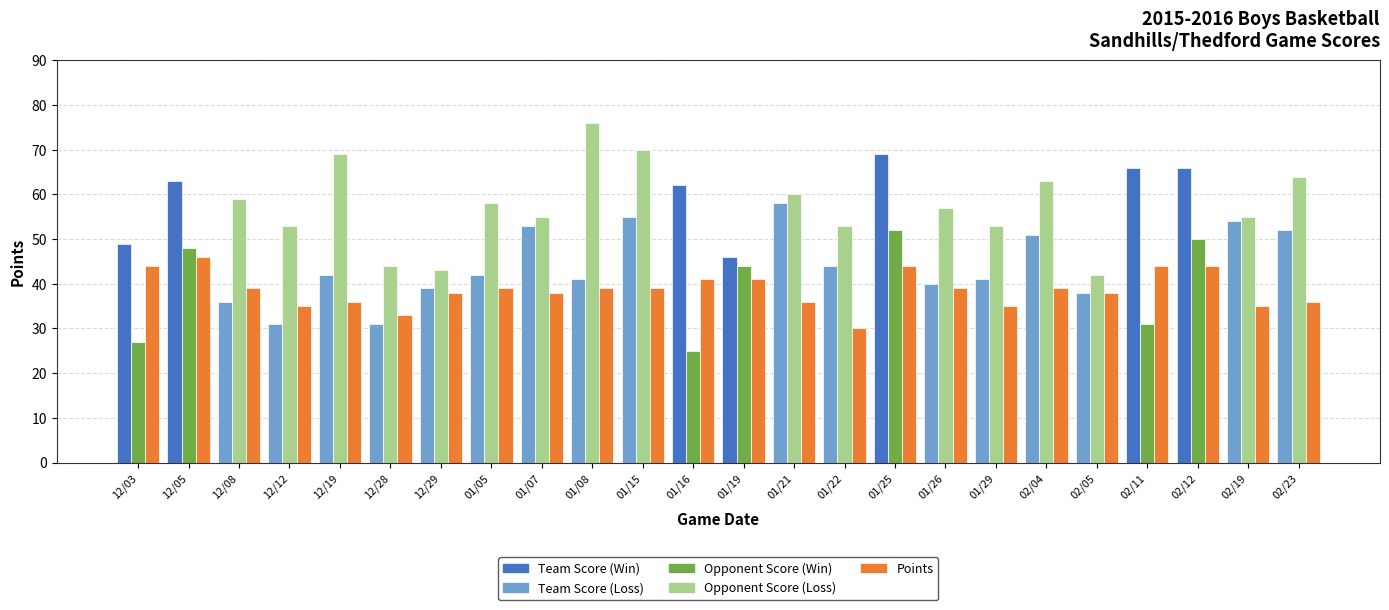

Which label corresponds to the largest value in the chart?

01/08